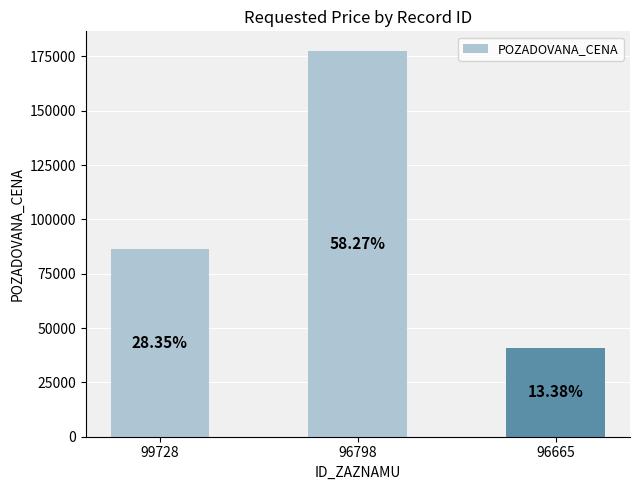

What is the sum of the values at 96665 and 96798?

218410